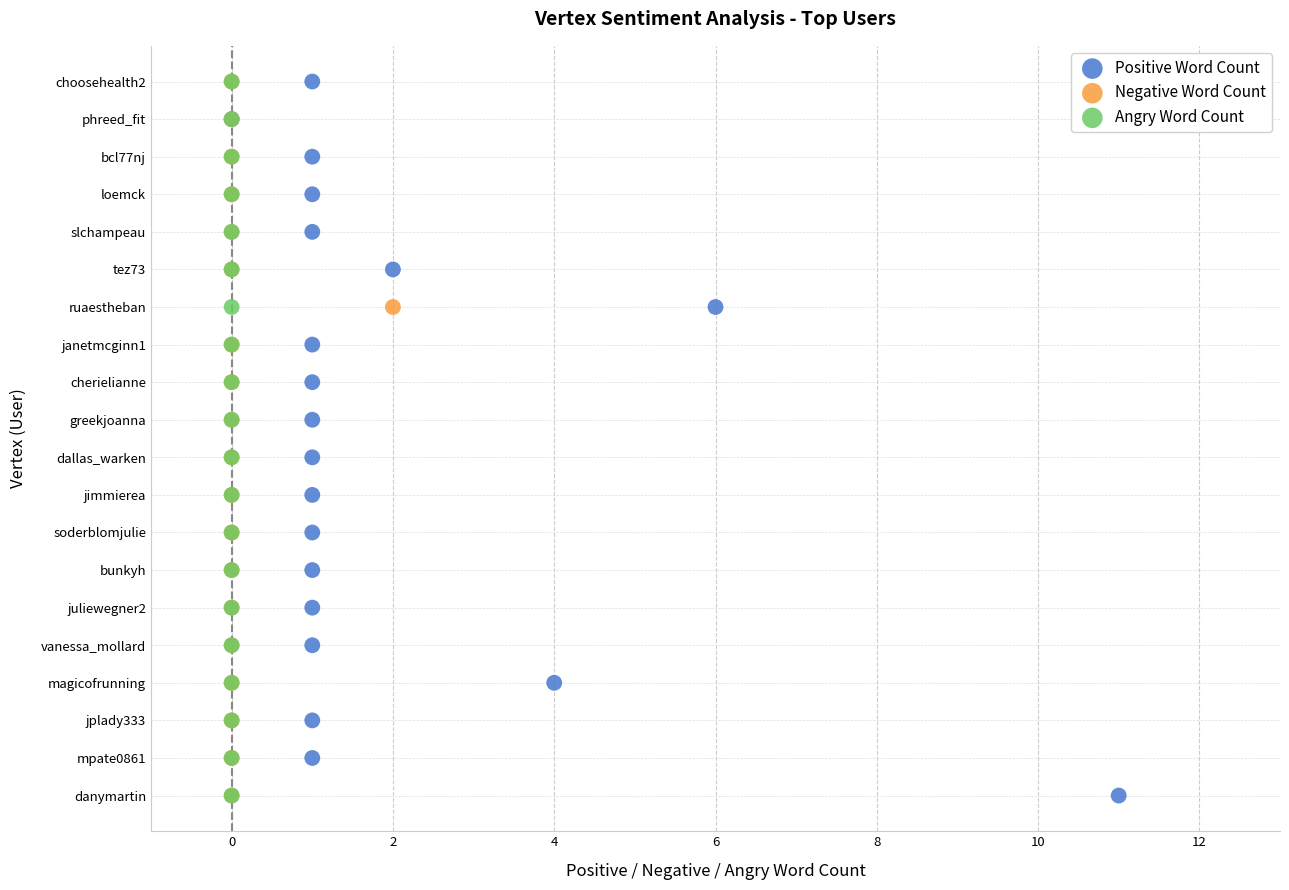

What are all the series names shown in the legend?

Positive Word Count, Negative Word Count, Angry Word Count